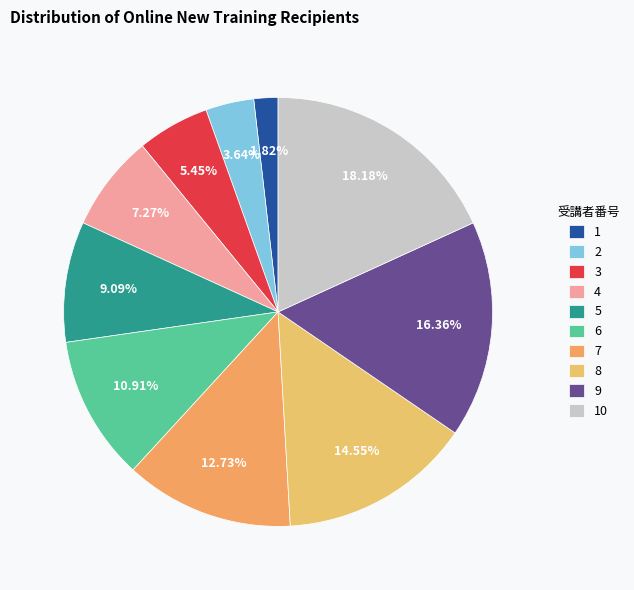

Is it true that 7 is 19% of the pie?

False